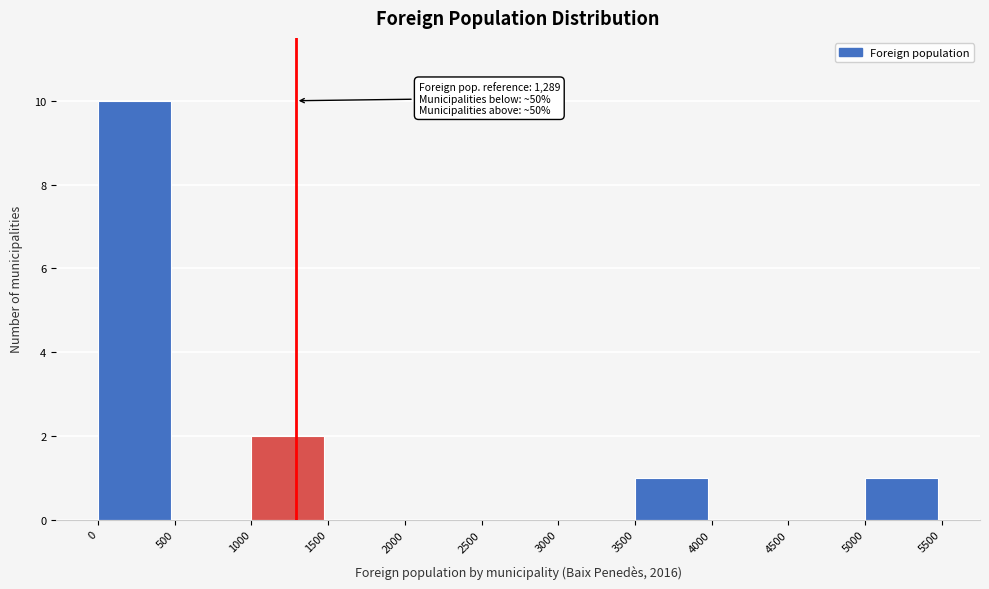

Which range on the x-axis has the tallest bar?

0 to 500